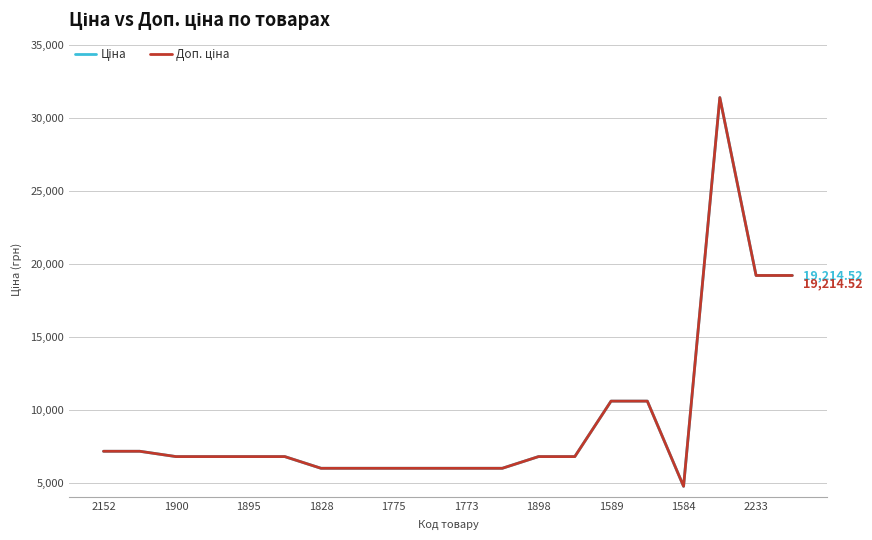

Which series has the largest range (max minus min)?

Ціна